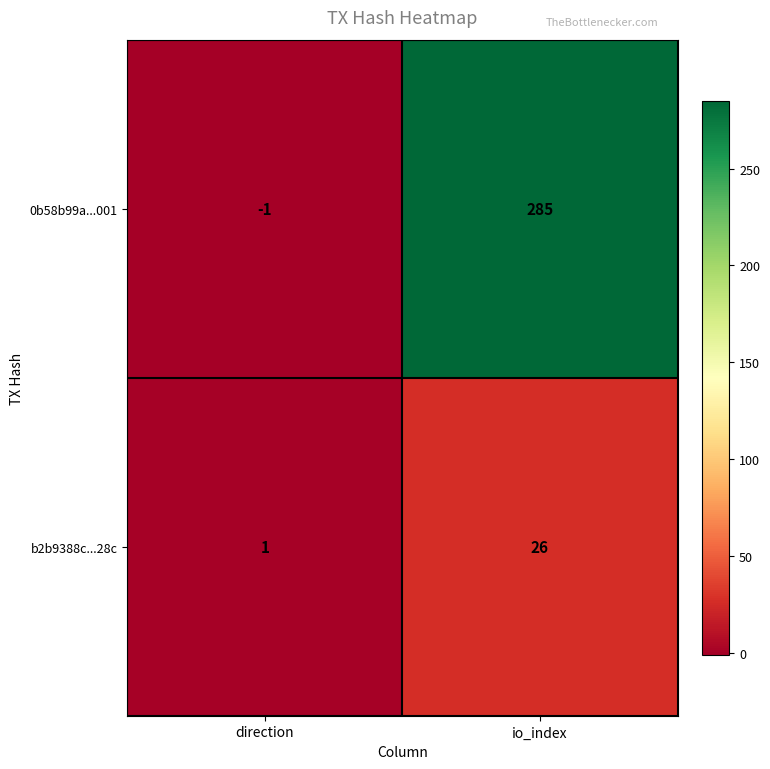

At which label does b2b9388c...28c reach its minimum?

direction